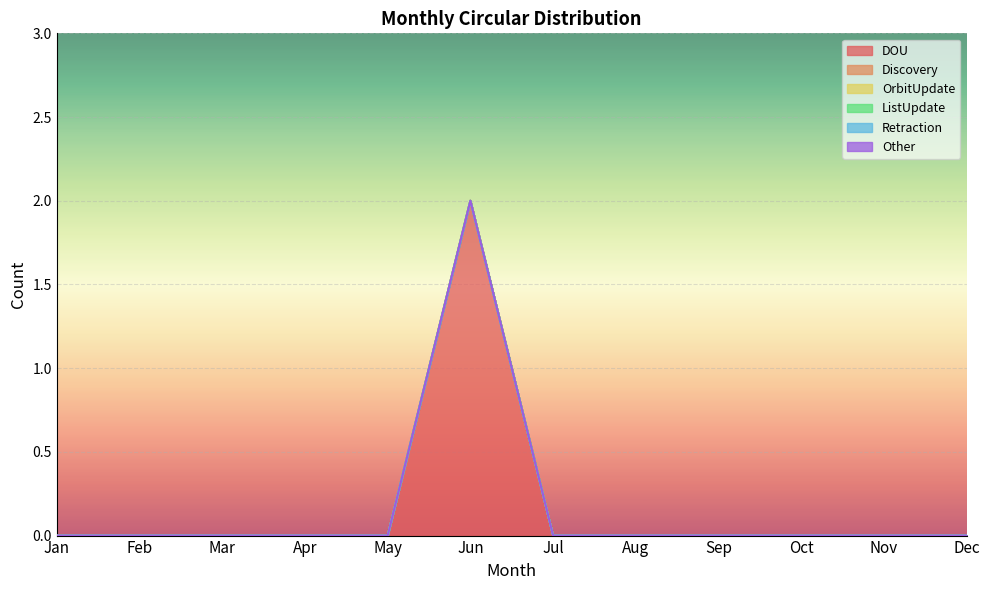

True or false: ListUpdate and OrbitUpdate intersect in this chart.

False